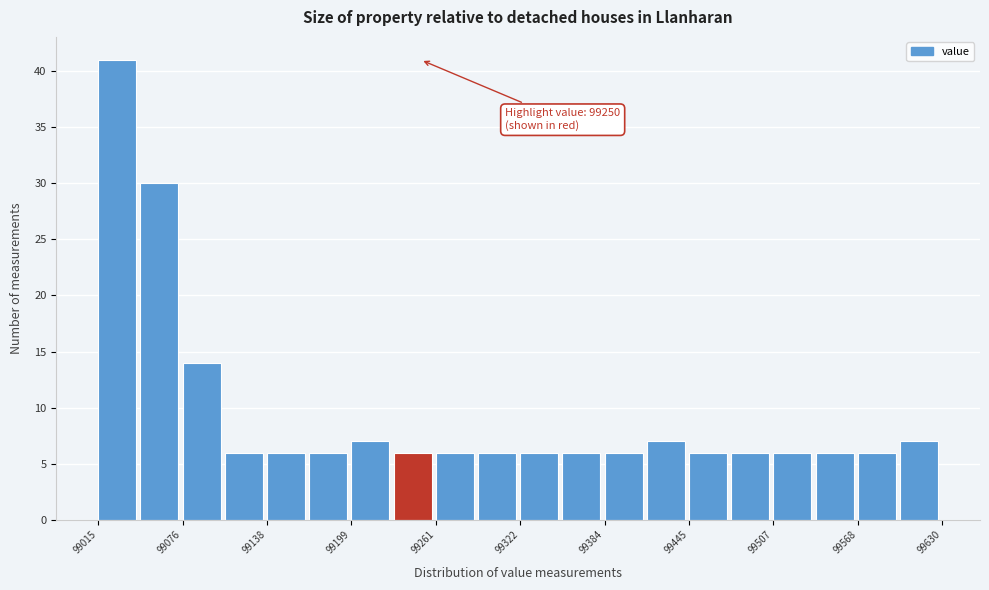

Around what value on the x-axis is the tallest bar? Give the approximate position of its centre, as read against the axis.

99030